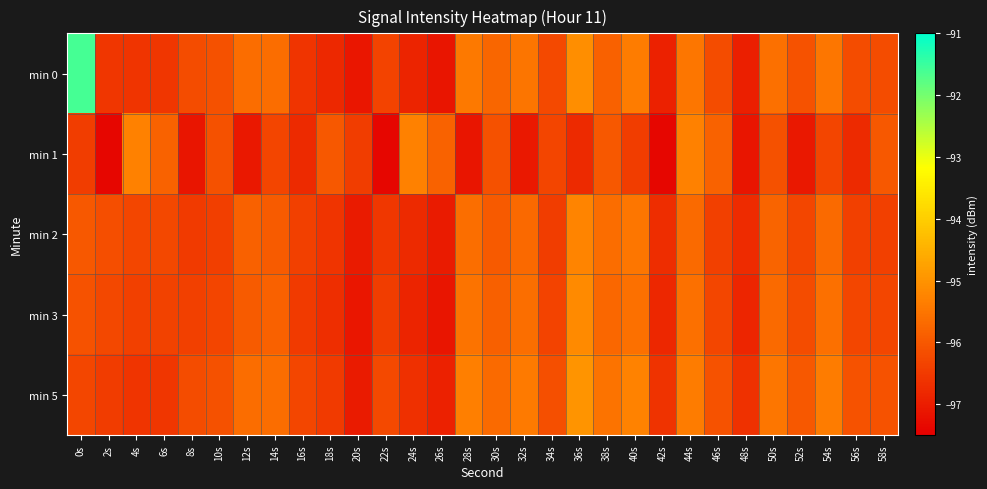

How many data points does each series have?

30